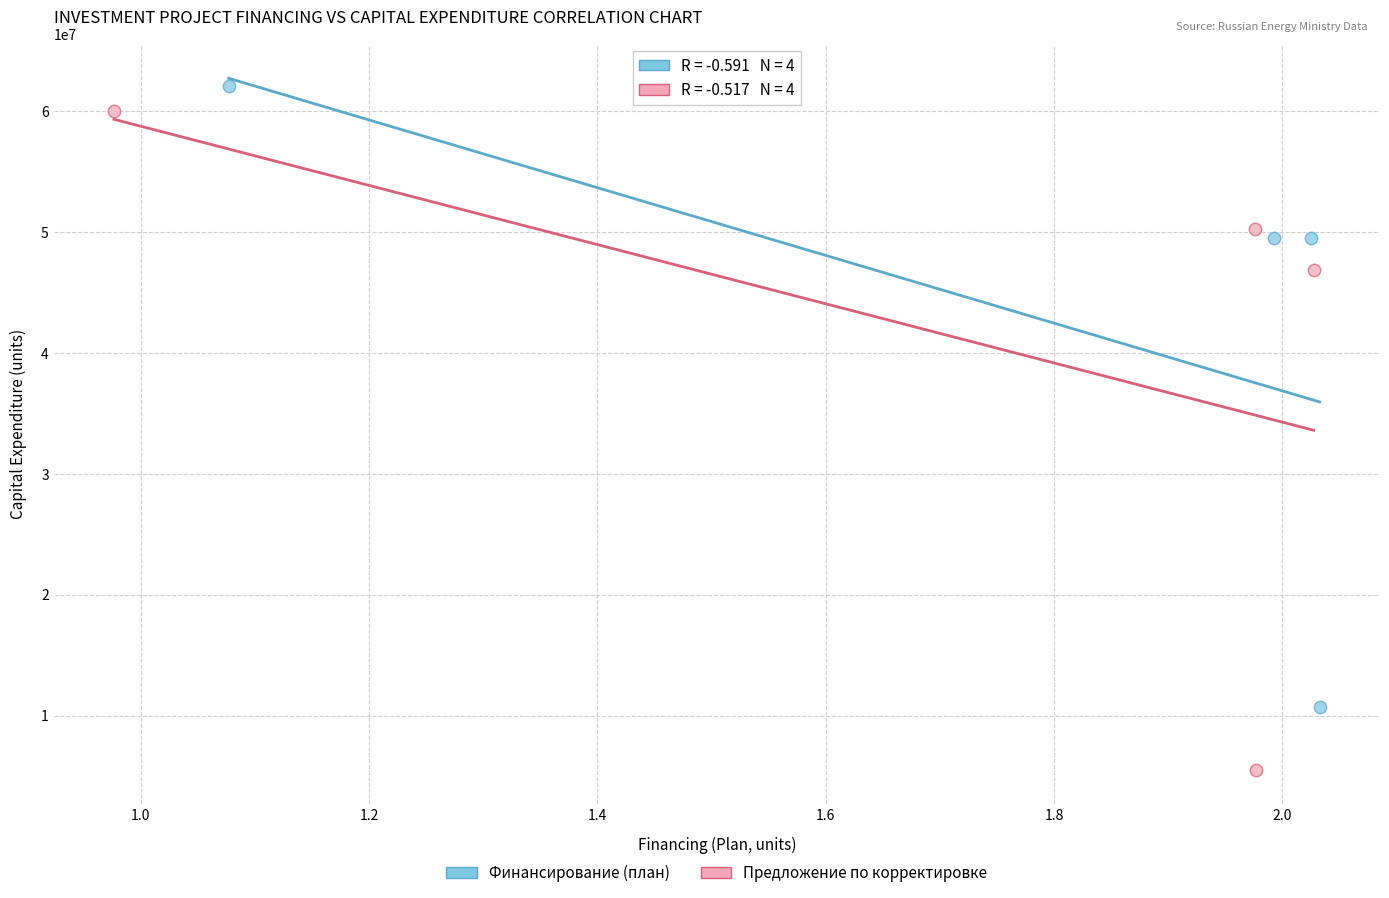

Which series has the widest spread of Y values?

Предложение по корректировке